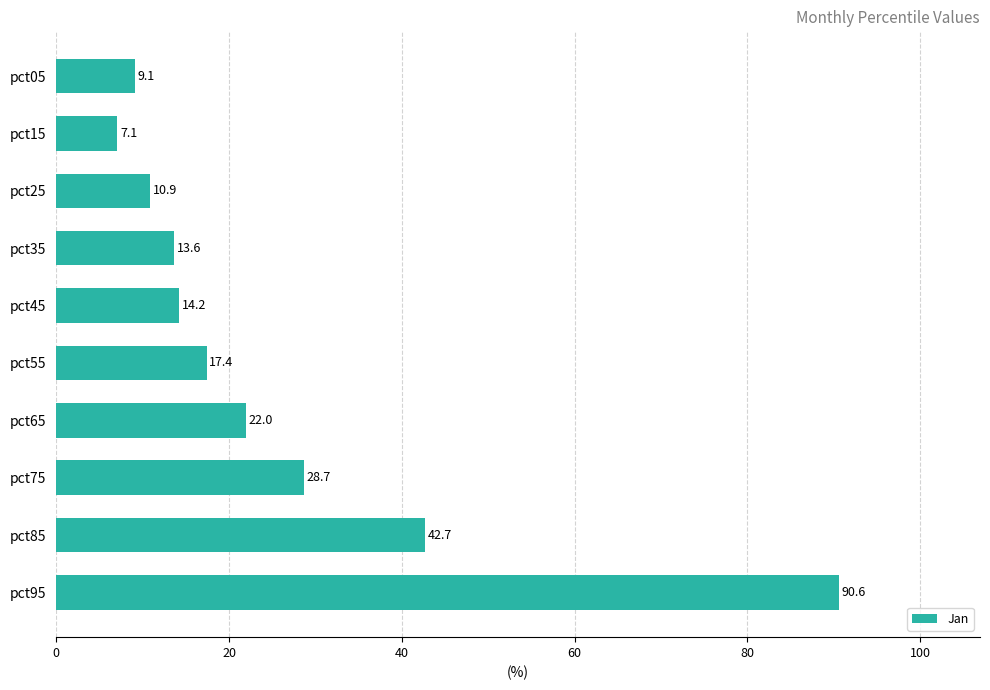

What is the value of the 4th bar from the top?

13.6